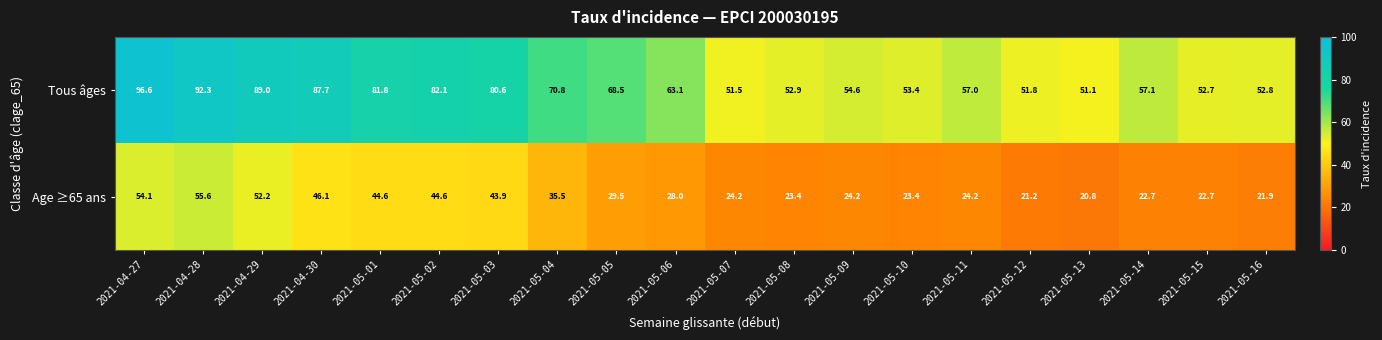

At how many categories does at least one series exceed 35?

20